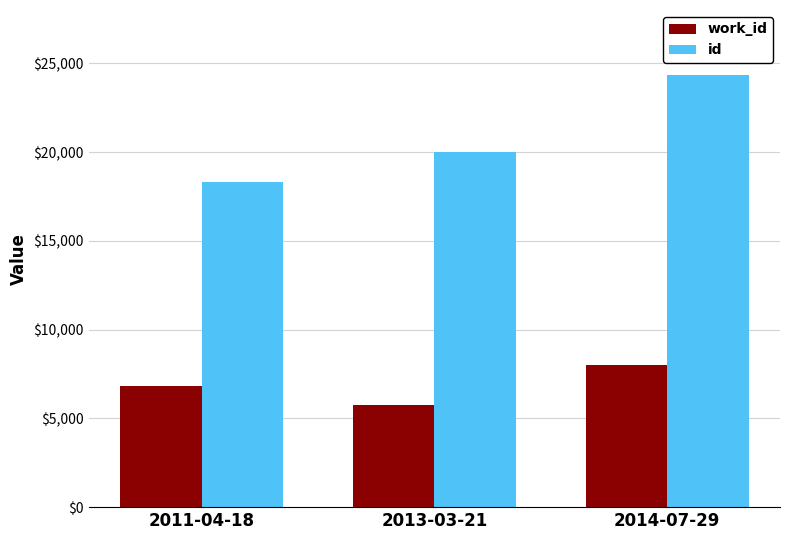

Is the value of work_id at 2011-04-18 greater than the value of id at 2014-07-29?

No